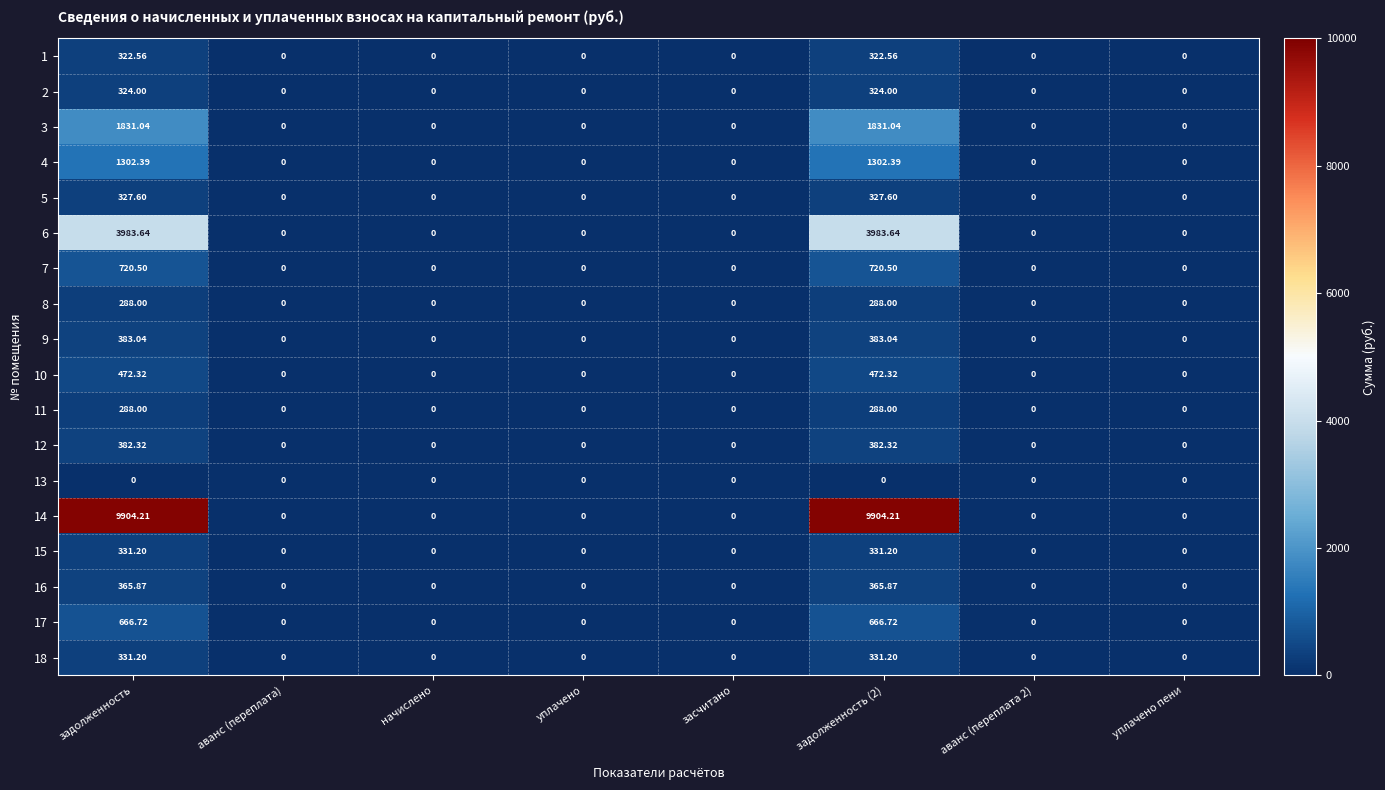

Is the value of 11 at уплачено пени greater than the value of 8 at задолженность?

No